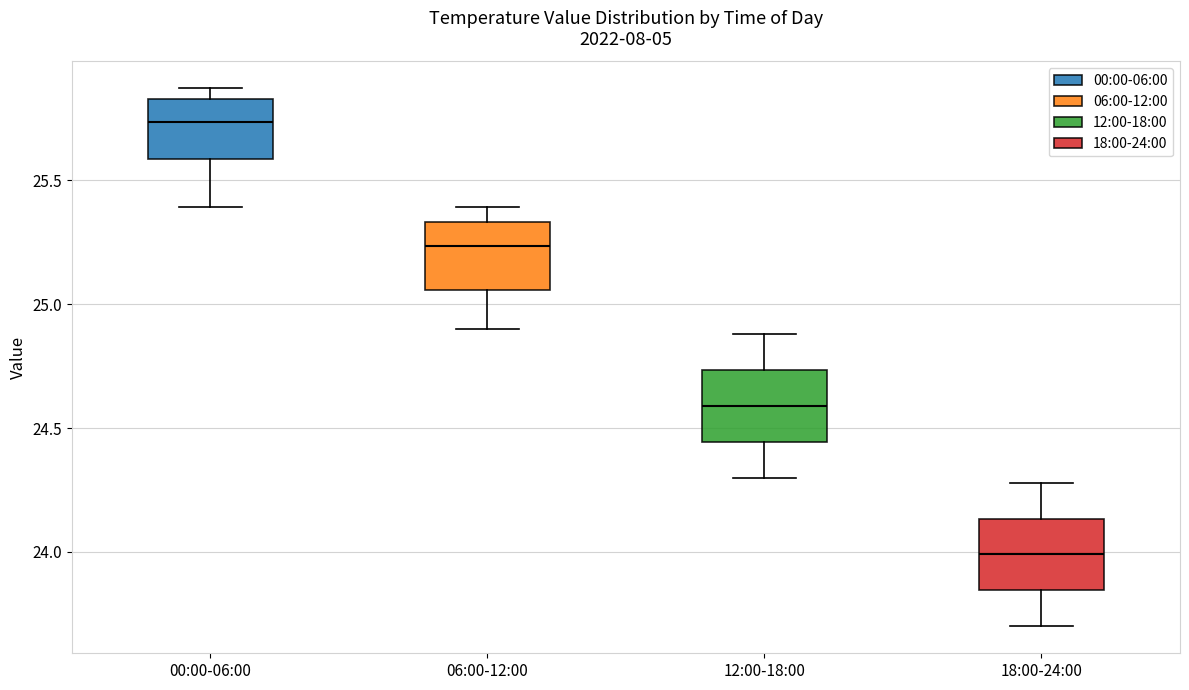

Reading left to right, read every box against the y-axis: the position of its median line, the range the box covers, and the ends of its whiskers. The values are not printed on the chart, so give them approximately, as read against the axis.

00:00-06:00: median 25.75, box 25.60 to 25.85, whiskers 25.40 to 25.85 (just above the box's upper edge)
06:00-12:00: median 25.25, box 25.05 to 25.35, whiskers 24.90 to 25.40
12:00-18:00: median 24.60, box 24.45 to 24.75, whiskers 24.30 to 24.90
18:00-24:00: median 24.00, box 23.85 to 24.15, whiskers 23.70 to 24.30